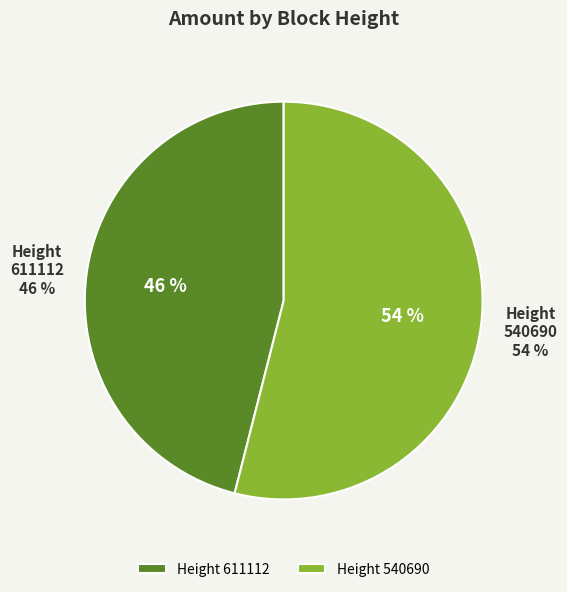

Is there any slice that represents more than half of the pie?

Yes